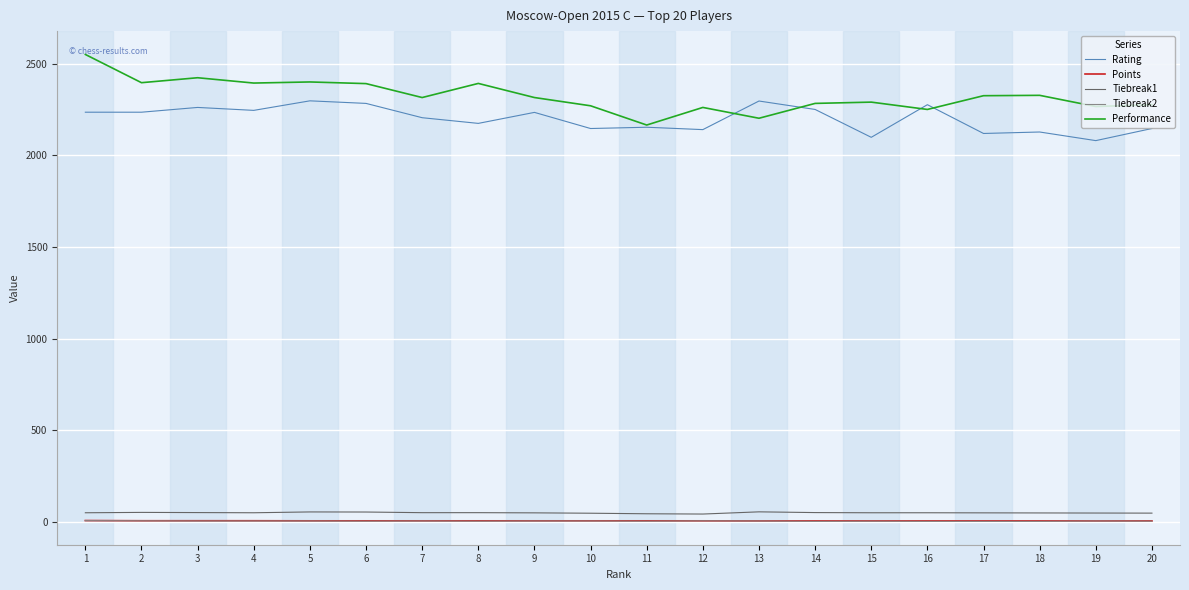

At which category does Performance reach its first local peak?

3